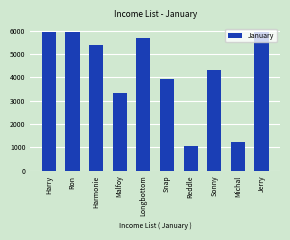

What position from the right is Snap?

5